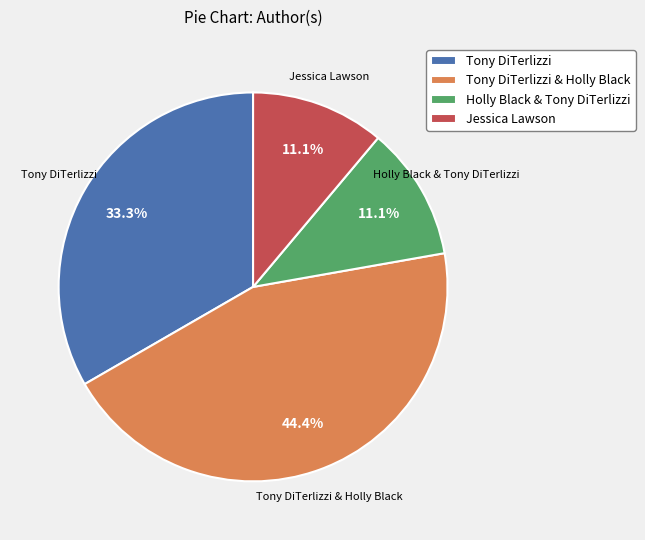

What is the largest slice in the pie chart?

Tony DiTerlizzi & Holly Black